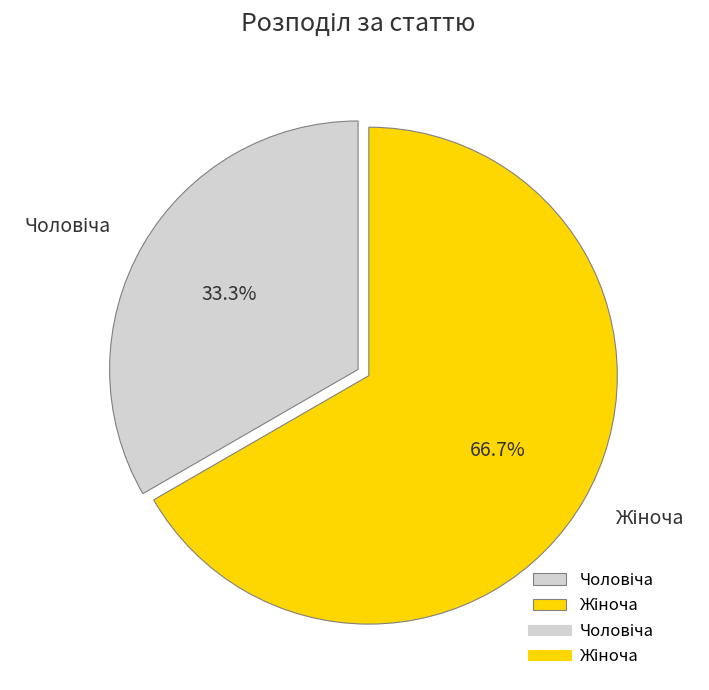

Is there any slice that represents more than half of the pie?

Yes